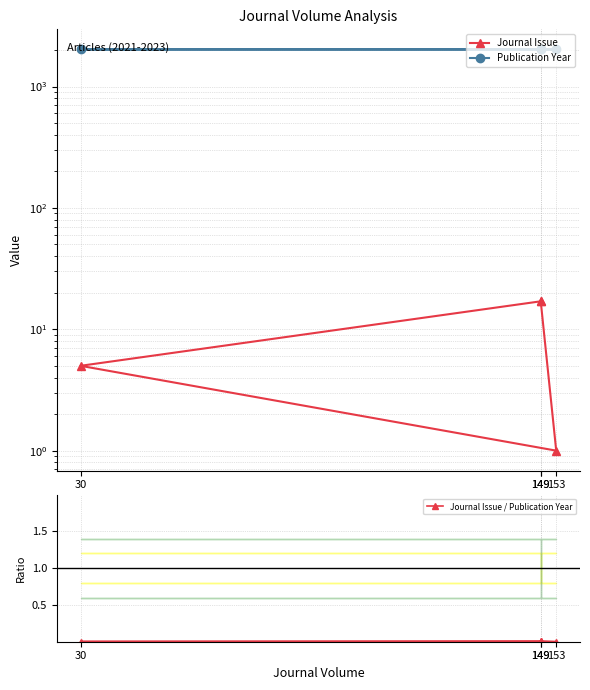

True or false: Journal Issue / Publication Year has more than 0 interior local peaks.

False